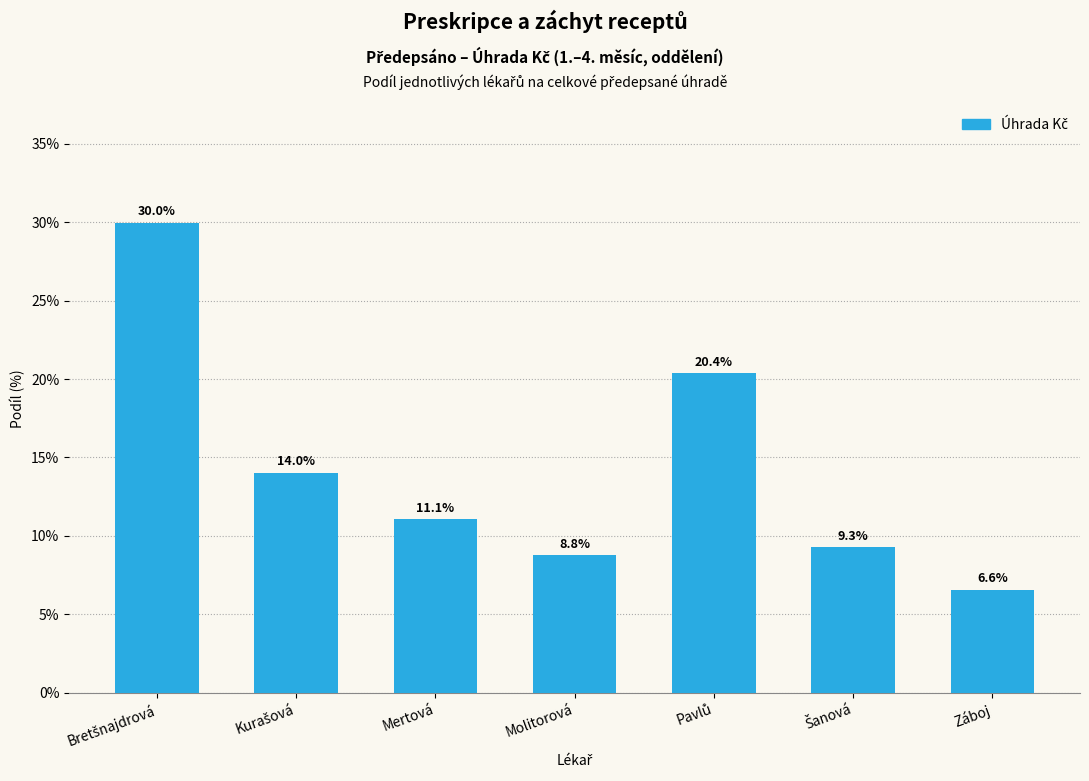

Reading left to right, what are all the values shown in this chart?

Bretšnajdrová=0.3	Kurašová=0.1	Mertová=0.1	Molitorová=0.1	Pavlů=0.2	Šanová=0.1	Záboj=0.1